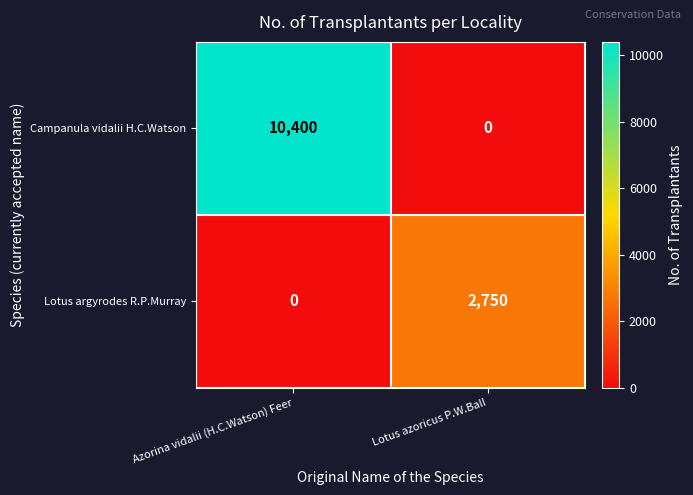

Rank the series by their average value, from highest to lowest.

Campanula vidalii H.C.Watson, Lotus argyrodes R.P.Murray